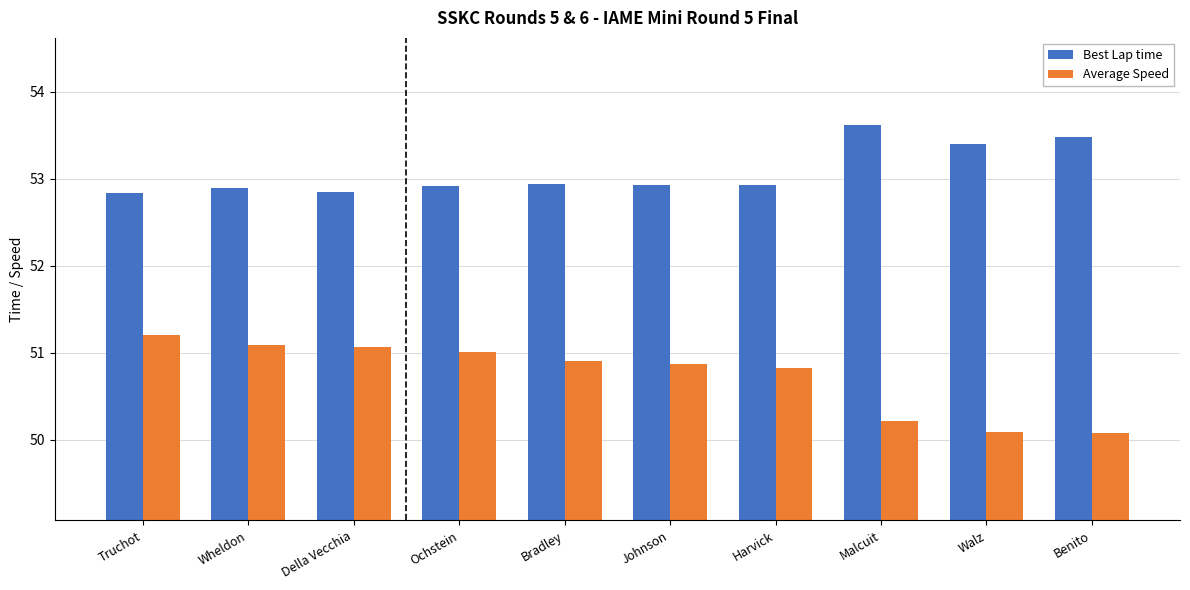

What is the minimum value shown in the chart?

50.1